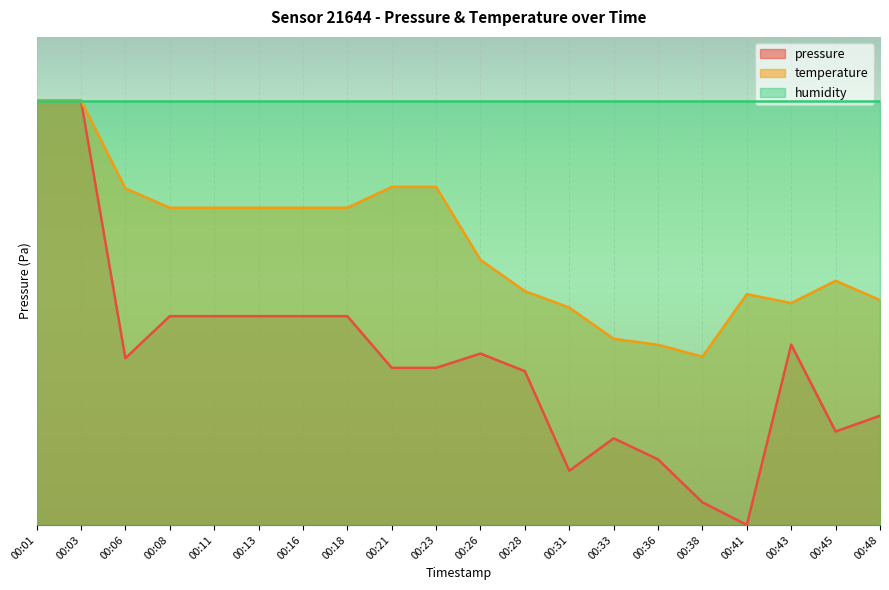

What is the value of the temperature point at the 19th from the left?

24.7